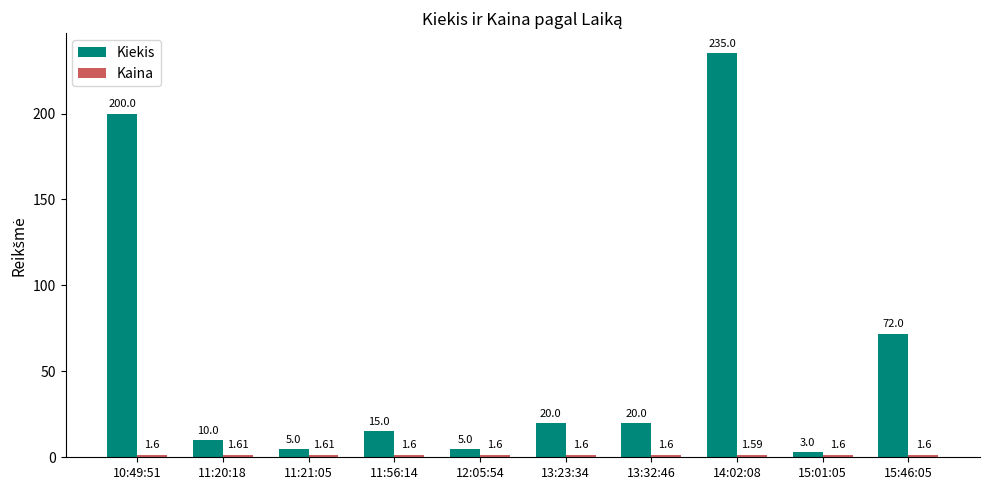

What is the difference between the maximum and minimum values in the Kiekis series?

232.0